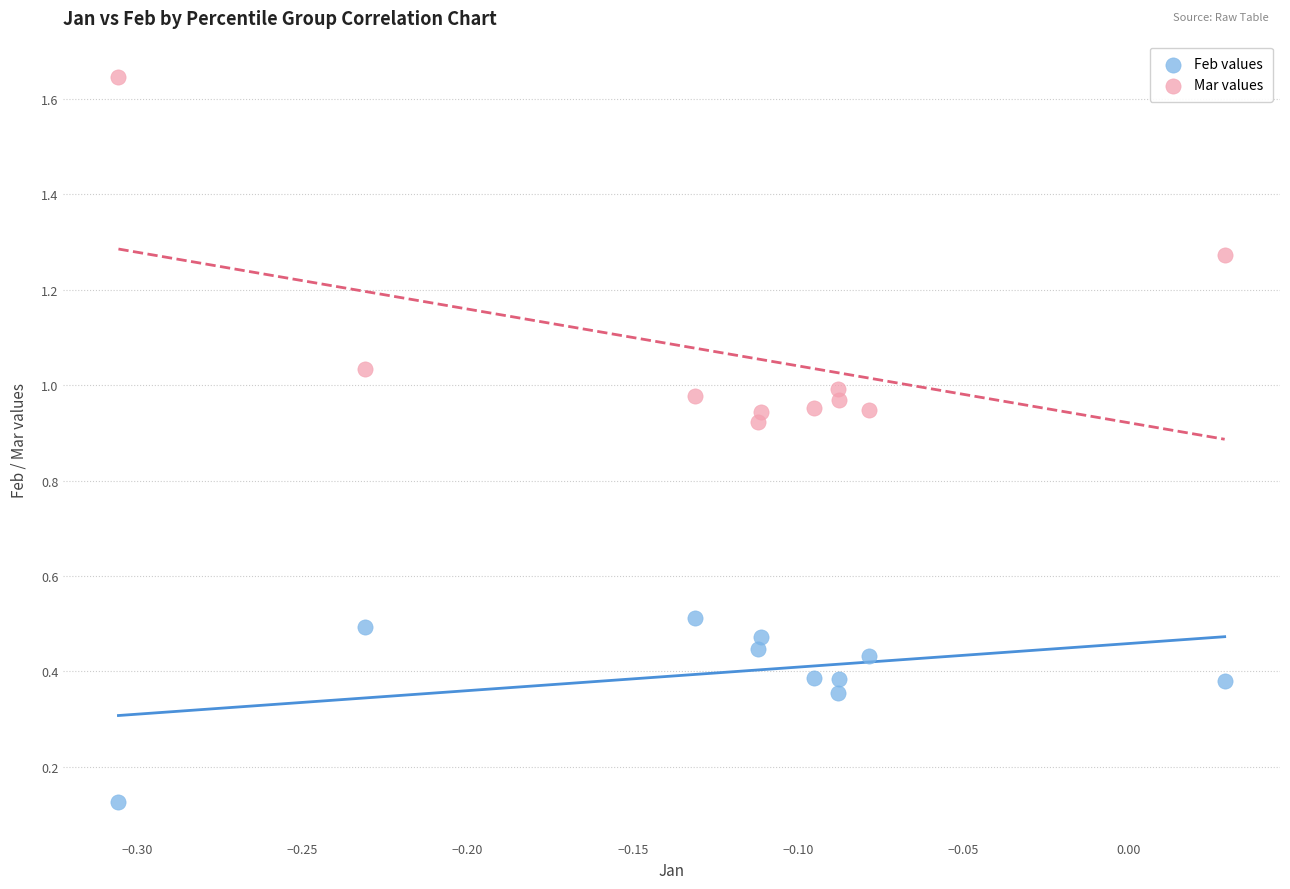

Across all data points, what is the range of X values (max minus min)?

0.3